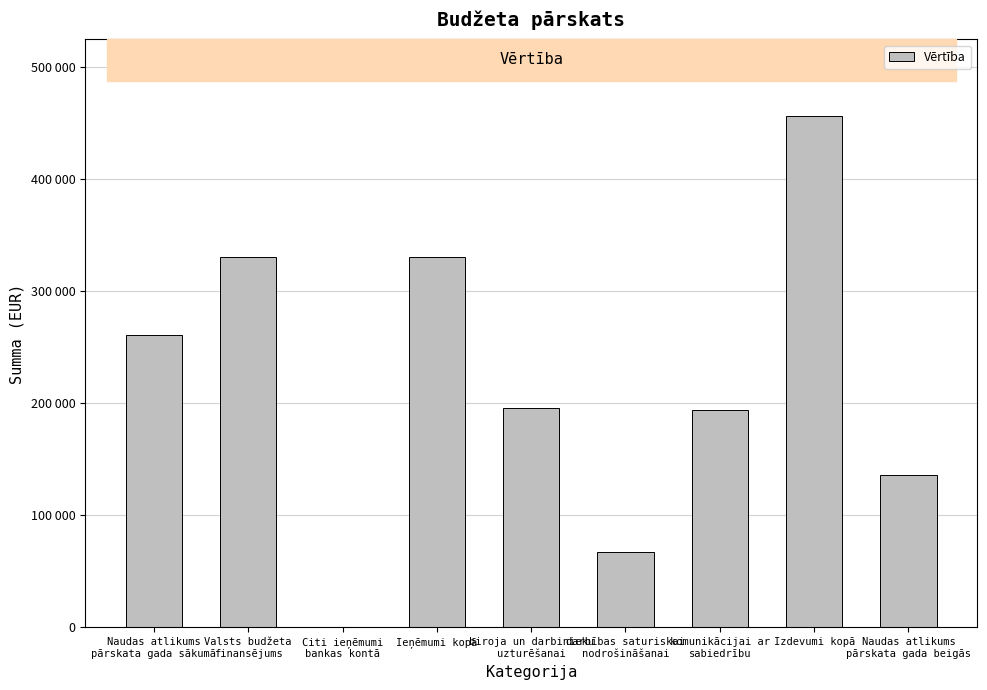

Reading left to right, what are all the values shown in this chart?

Naudas atlikums
pārskata gada sākumā=261225.9	Valsts budžeta
finansējums=330518.3	Citi ieņēmumi
bankas kontā=0.0	Ieņēmumi kopā=330518.3	biroja un darbinieku
uzturēšanai=195557.4	darbības saturiskai
nodrošināšanai=66849.1	komunikācijai ar
sabiedrību=193860.6	Izdevumi kopā=456267.1	Naudas atlikums
pārskata gada beigās=135477.1